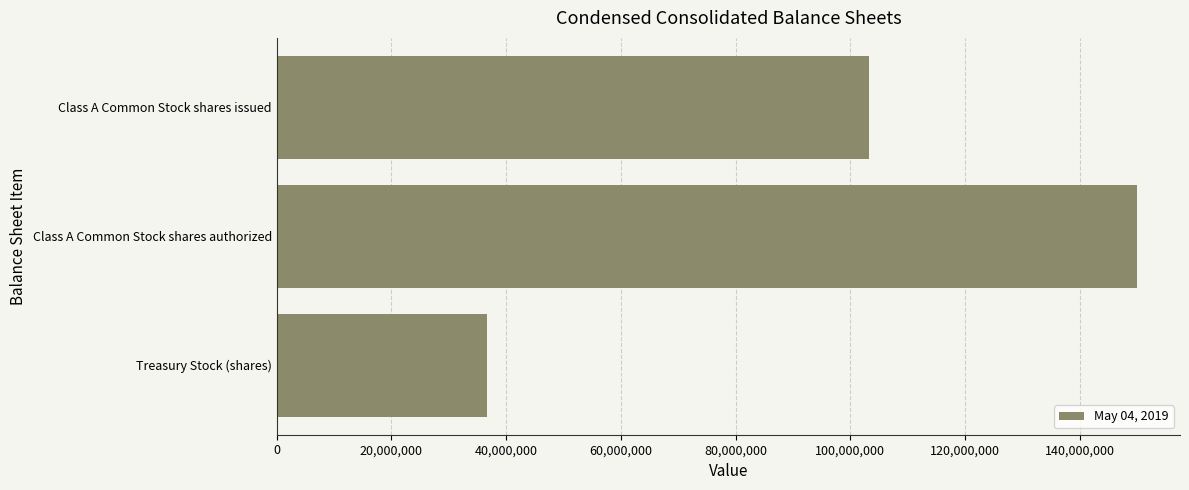

Rank the categories by value from lowest to highest.

Treasury Stock (shares), Class A Common Stock shares issued, Class A Common Stock shares authorized